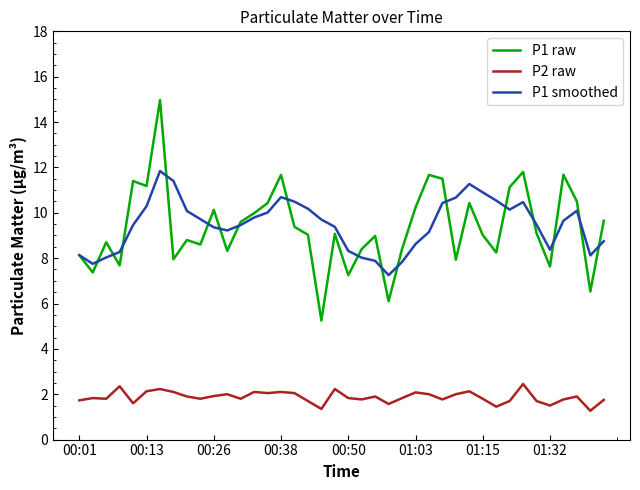

What is the minimum value for P2 raw?

1.3